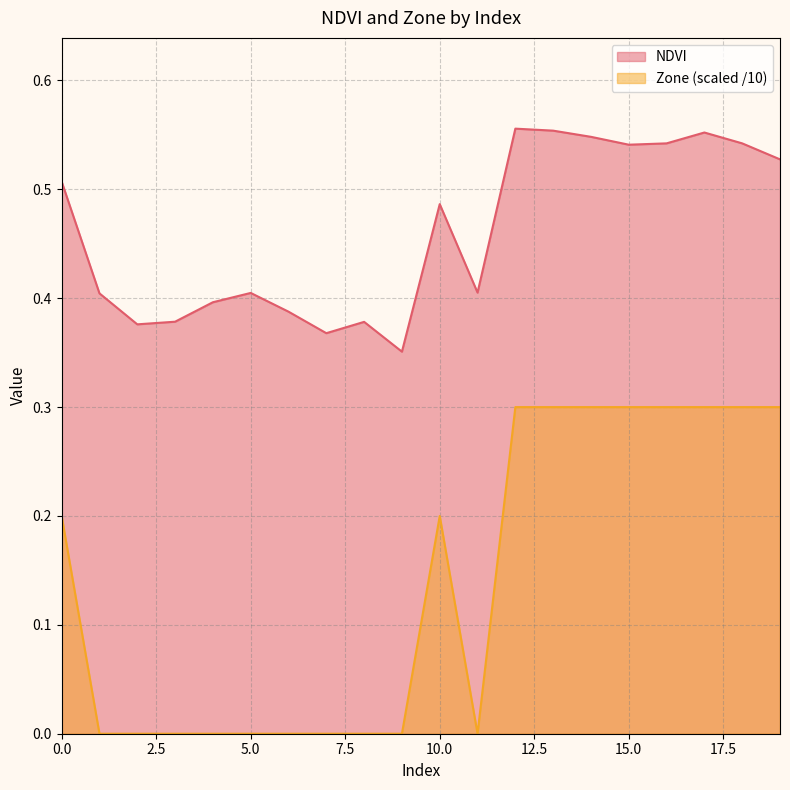

Which has a higher value, 17 or 18?

17